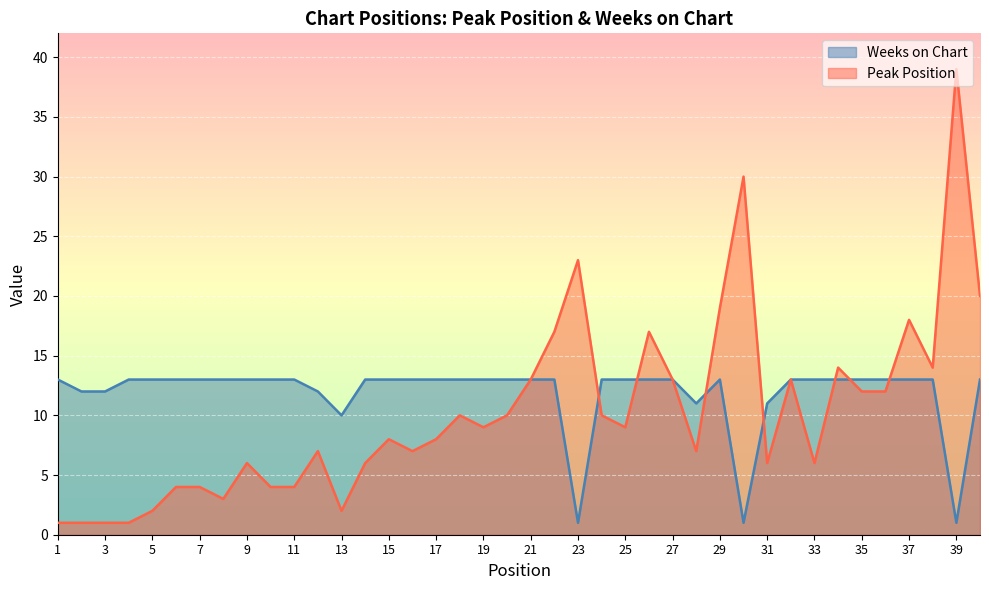

What is the highest value of the Weeks on Chart series?

13